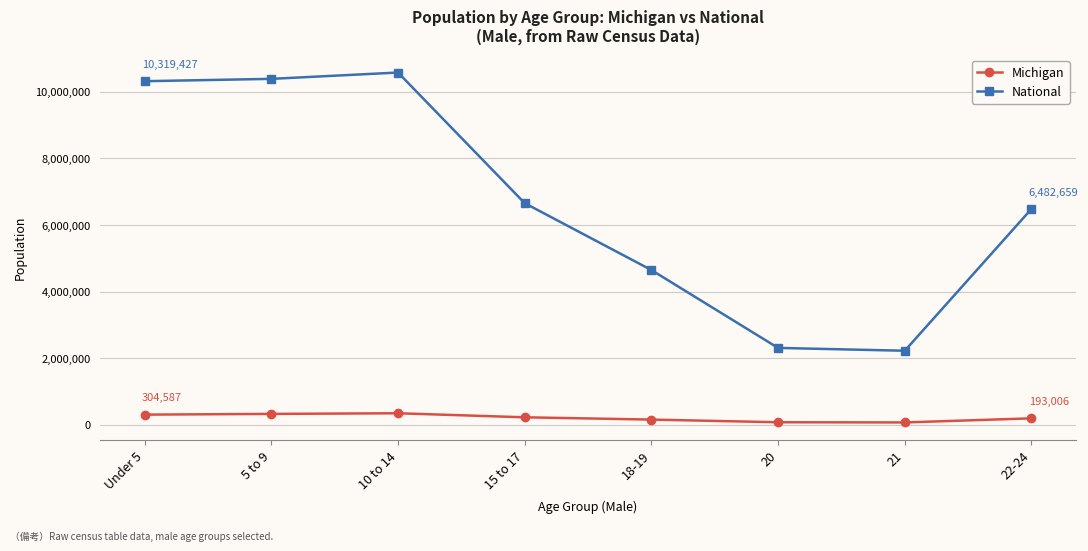

What is the lowest value of the National series?

2223198